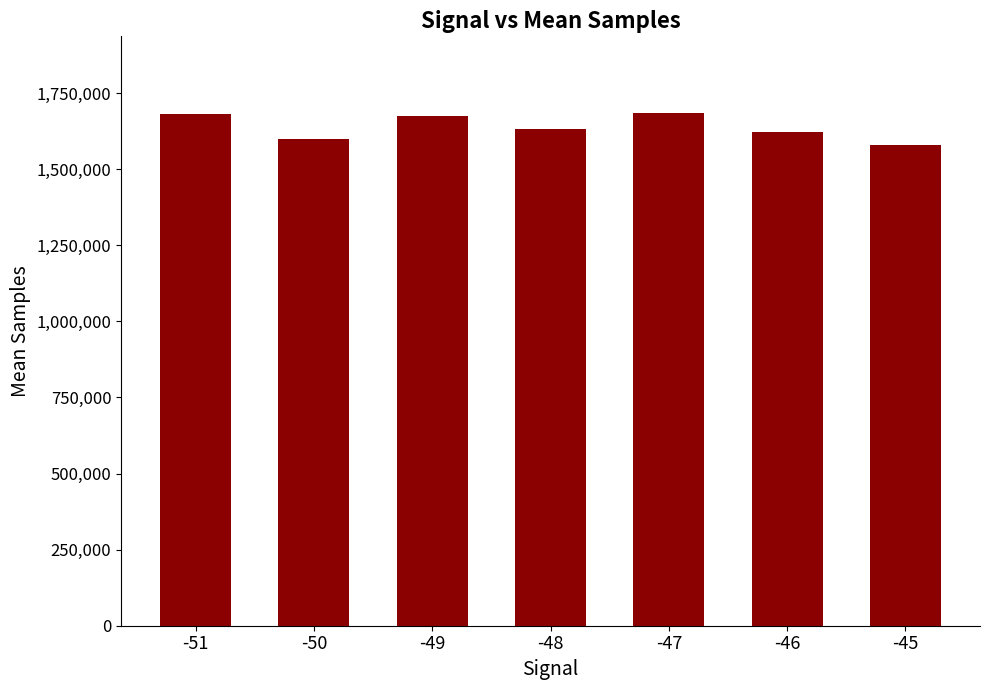

What is the minimum value shown in the chart?

1578771